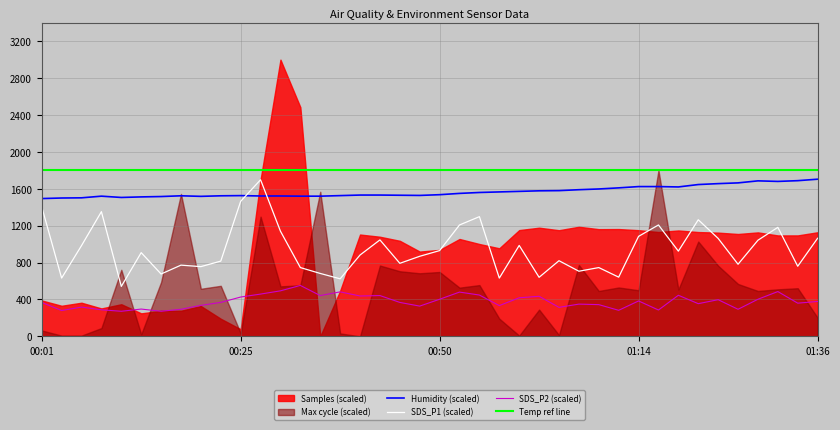

What is the lowest value of the SDS_P2 (scaled) series?

272.0